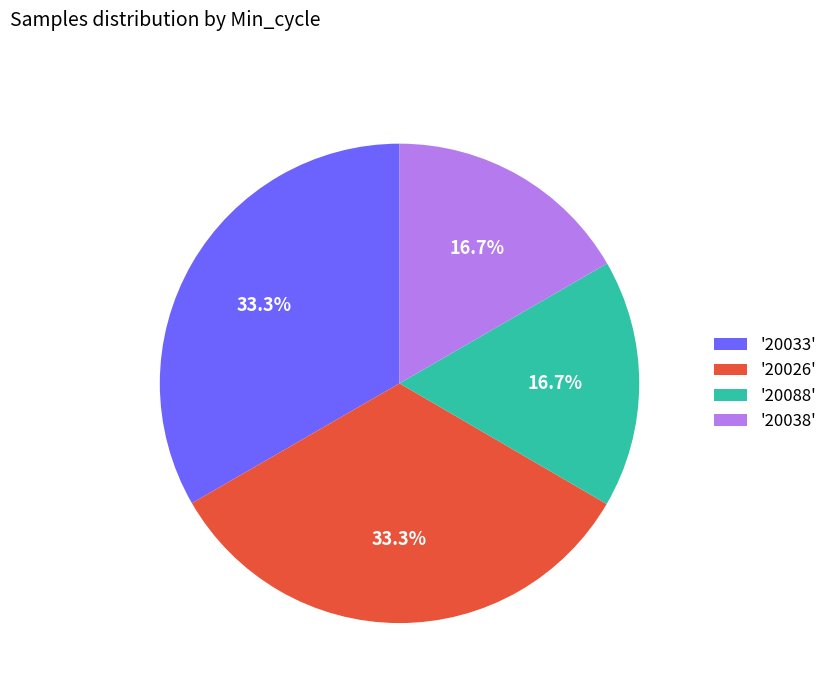

Does any single category account for the majority?

No